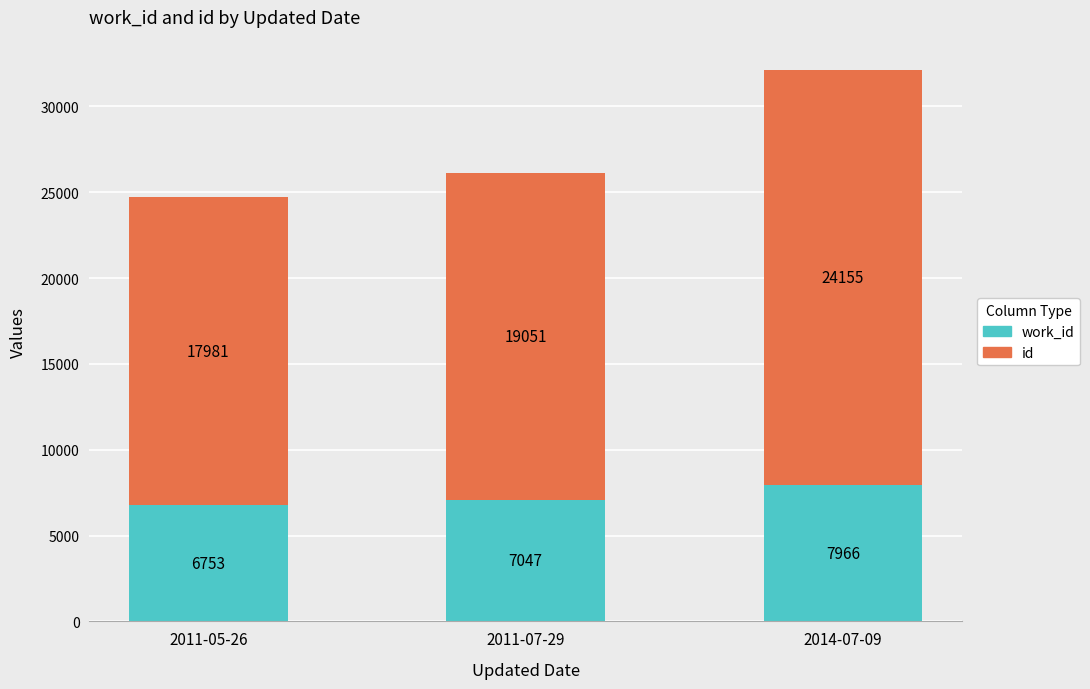

At which category is the sum across all series the highest?

2014-07-09